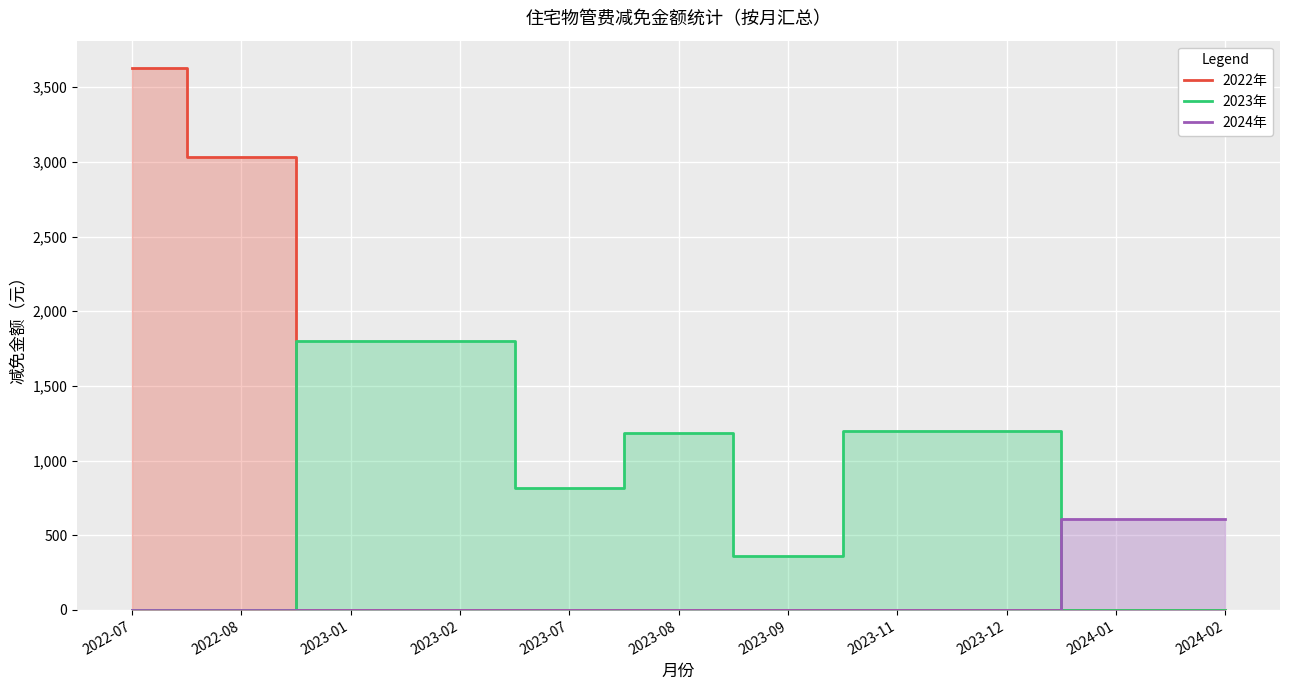

What is the approximate value of 2022年 at 2022-08?

3029.1